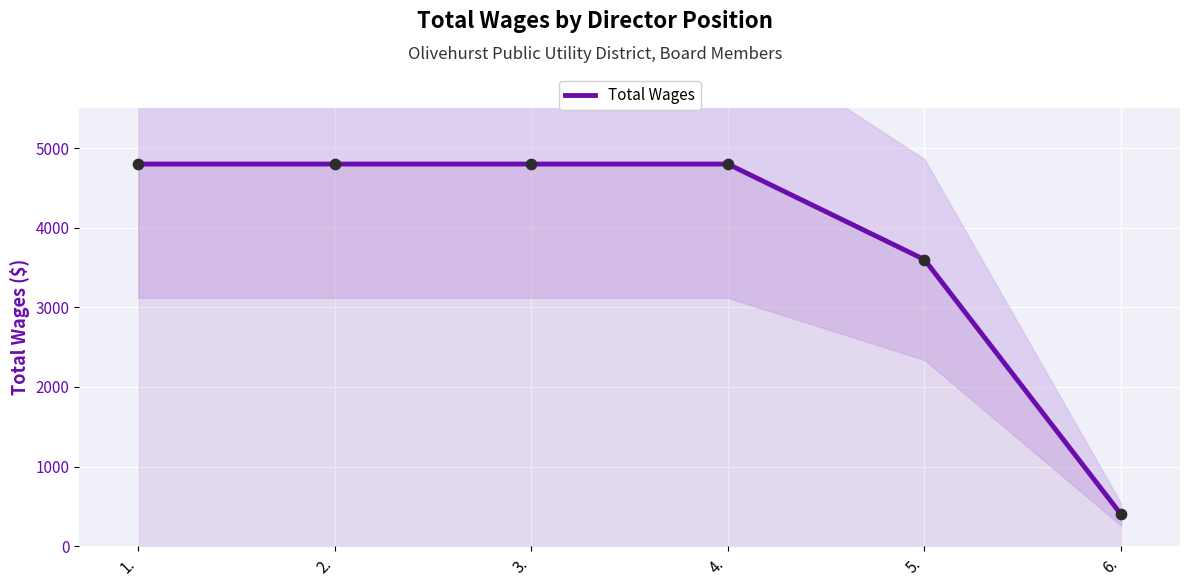

Between 5. and 1., which is larger?

1.